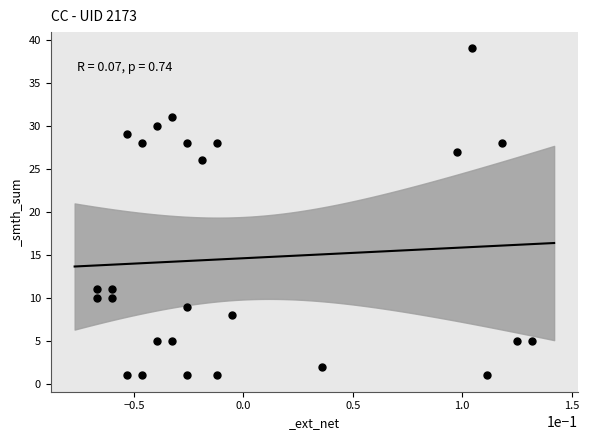

What Y value in the scatter plot is closest to 20?

26